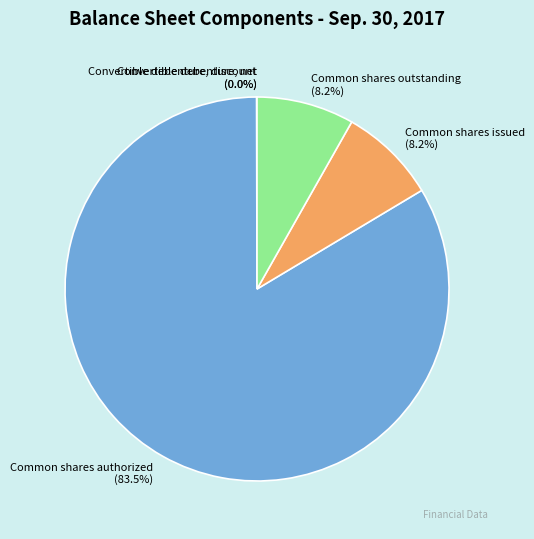

The Common shares authorized slice represents 93% of the pie. True or false?

False